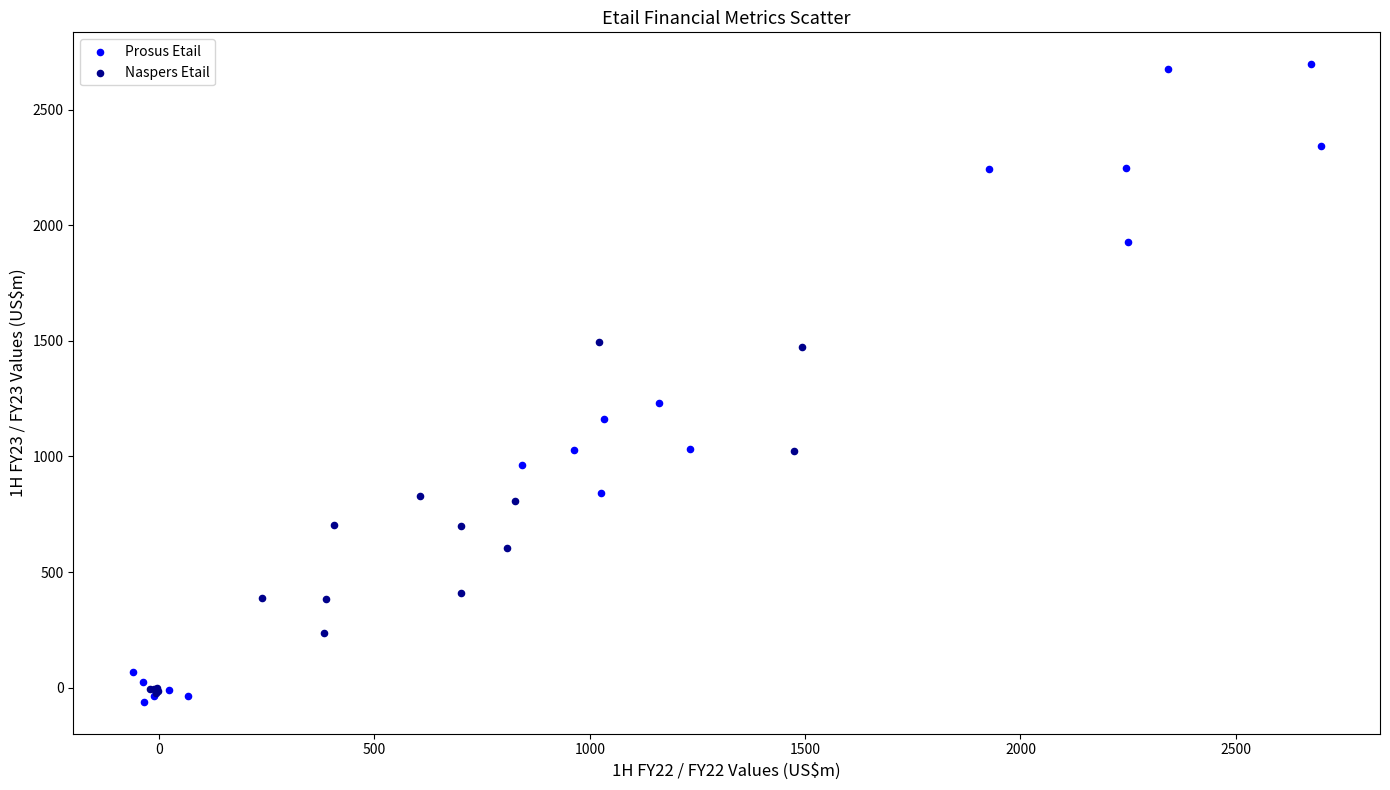

Which series contains the highest Y value?

Prosus Etail